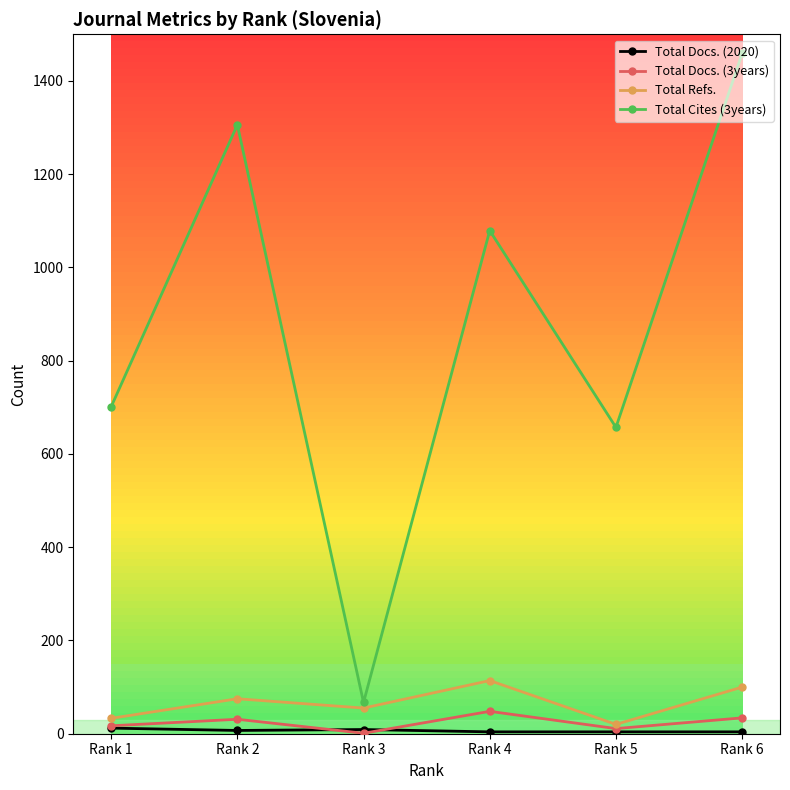

At how many categories does at least one series exceed 1206?

2